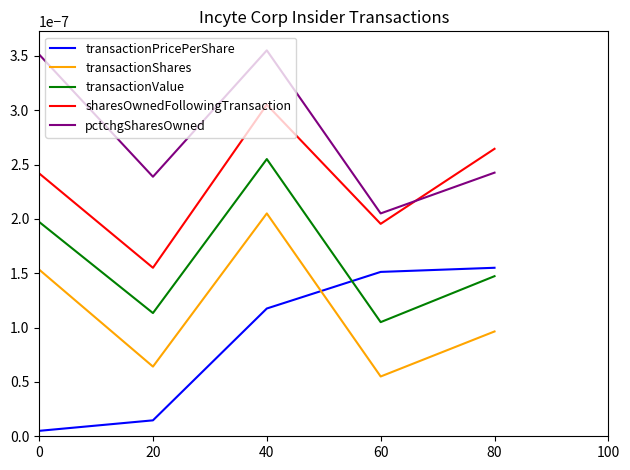

Between which two adjacent categories do pctchgSharesOwned and sharesOwnedFollowingTransaction first intersect?

60 and 80